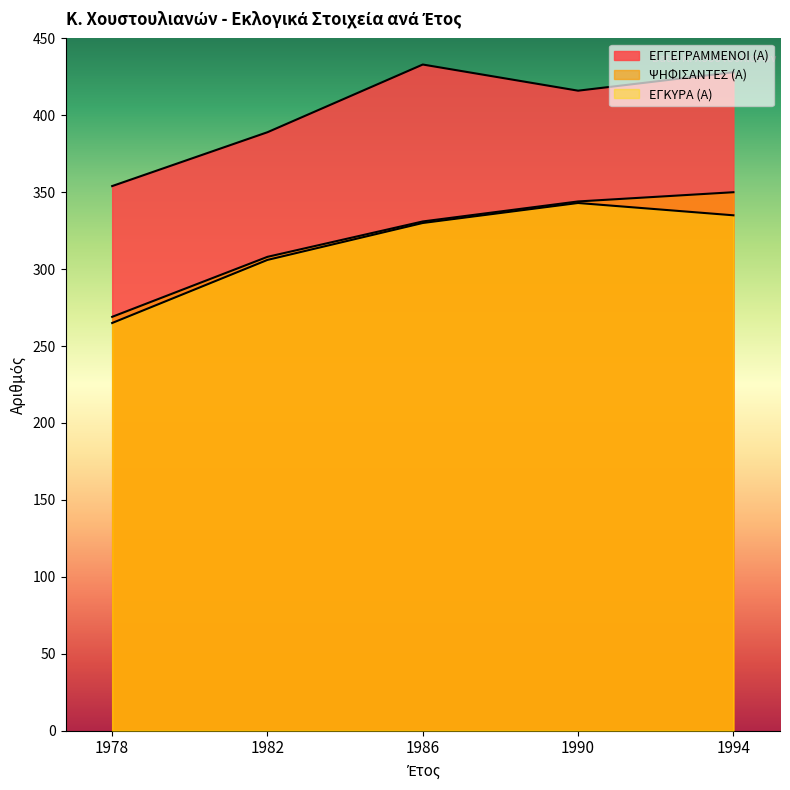

True or false: ΕΓΓΕΓΡΑΜΜΕΝΟΙ (Α) and ΕΓΚΥΡΑ (Α) intersect in this chart.

False